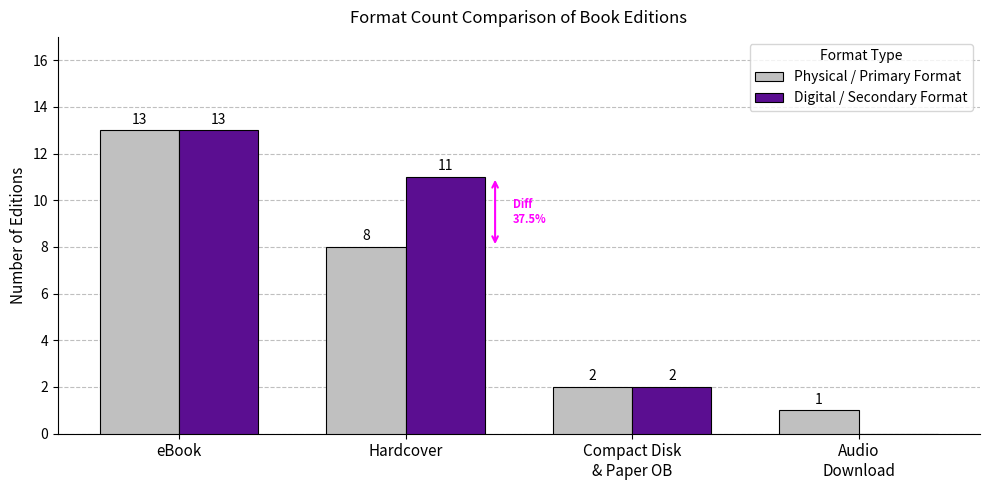

At which category is the sum across all series the highest?

eBook